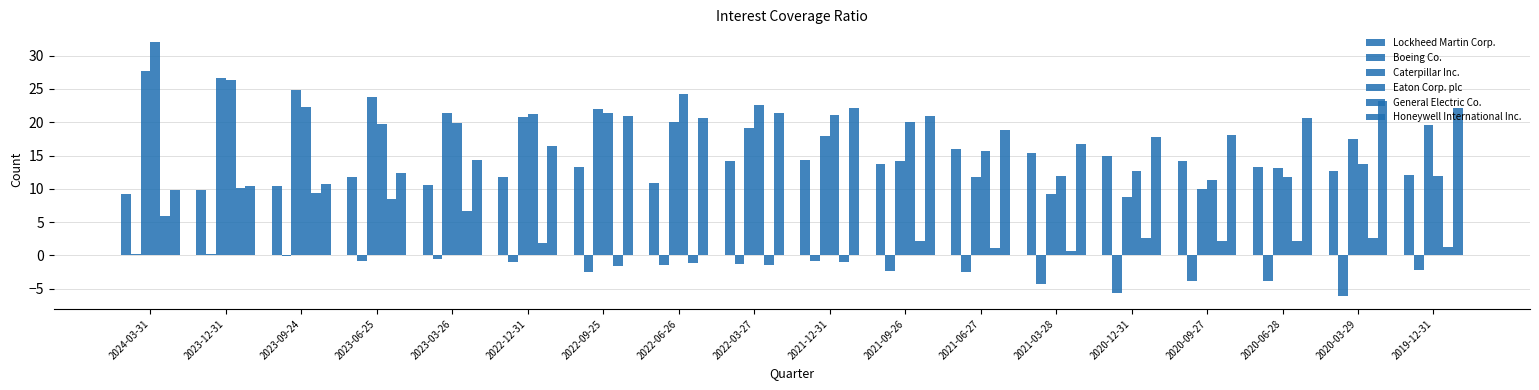

Are the bars grouped side by side (vs. stacked)?

Yes